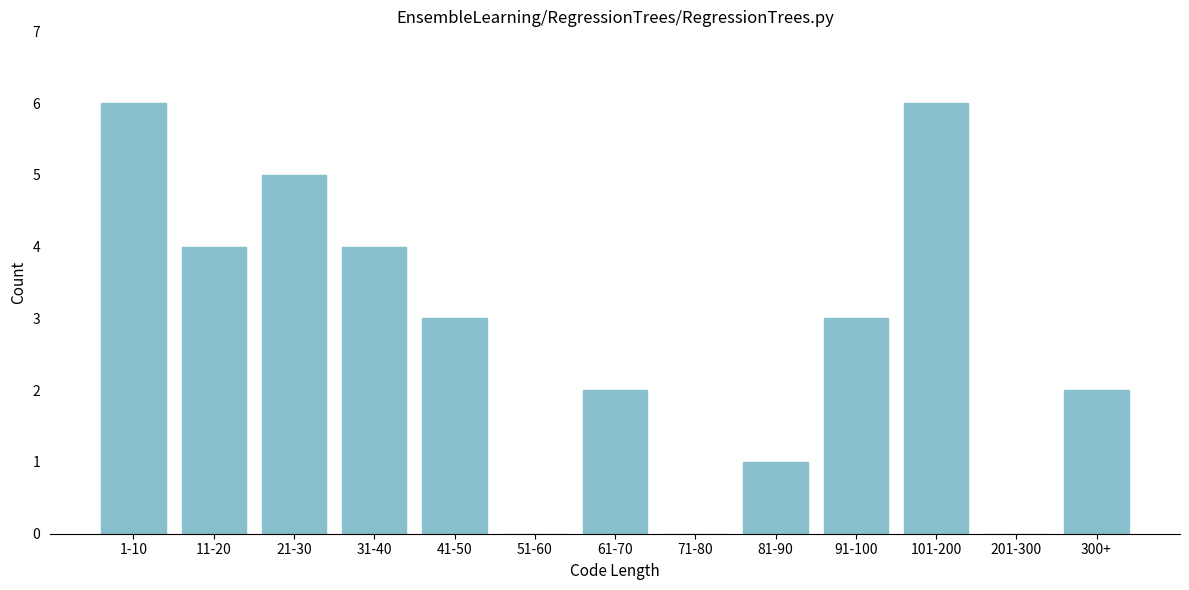

Reading left to right, transcribe all the data shown in this chart.

1-10=6	11-20=4	21-30=5	31-40=4	41-50=3	51-60=0	61-70=2	71-80=0	81-90=1	91-100=3	101-200=6	201-300=0	300+=2